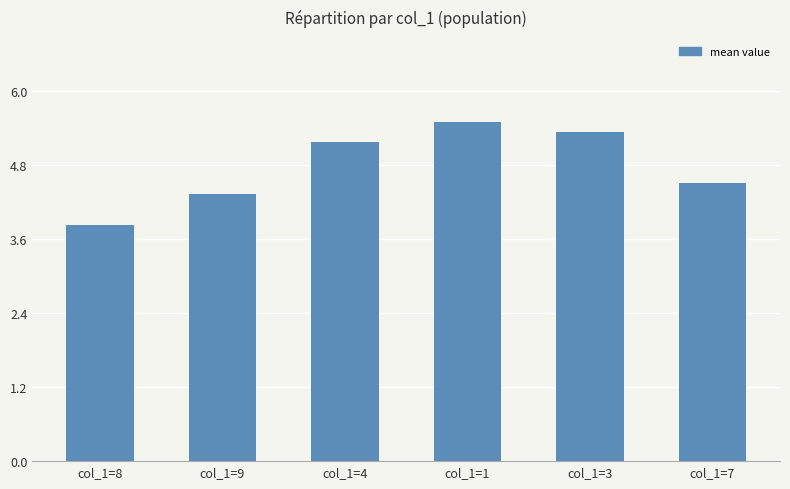

Rank the categories by value from lowest to highest.

col_1=8, col_1=9, col_1=7, col_1=4, col_1=3, col_1=1